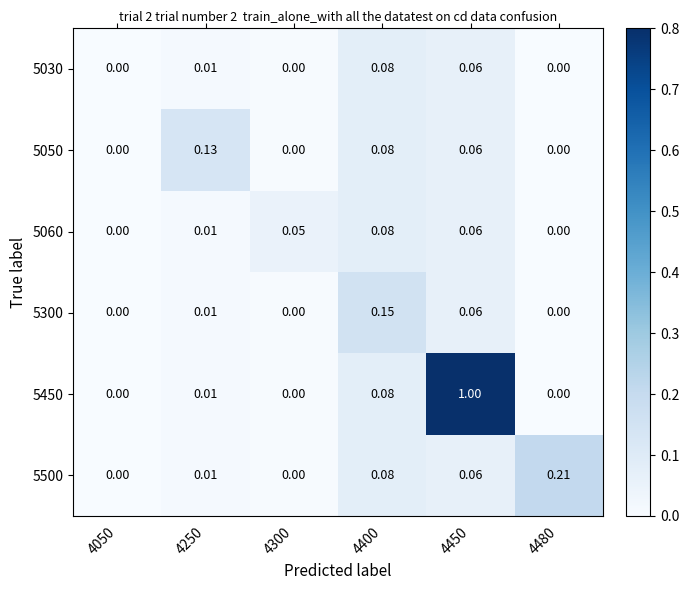

Which series changed the most between 4300 and 4400?

5300